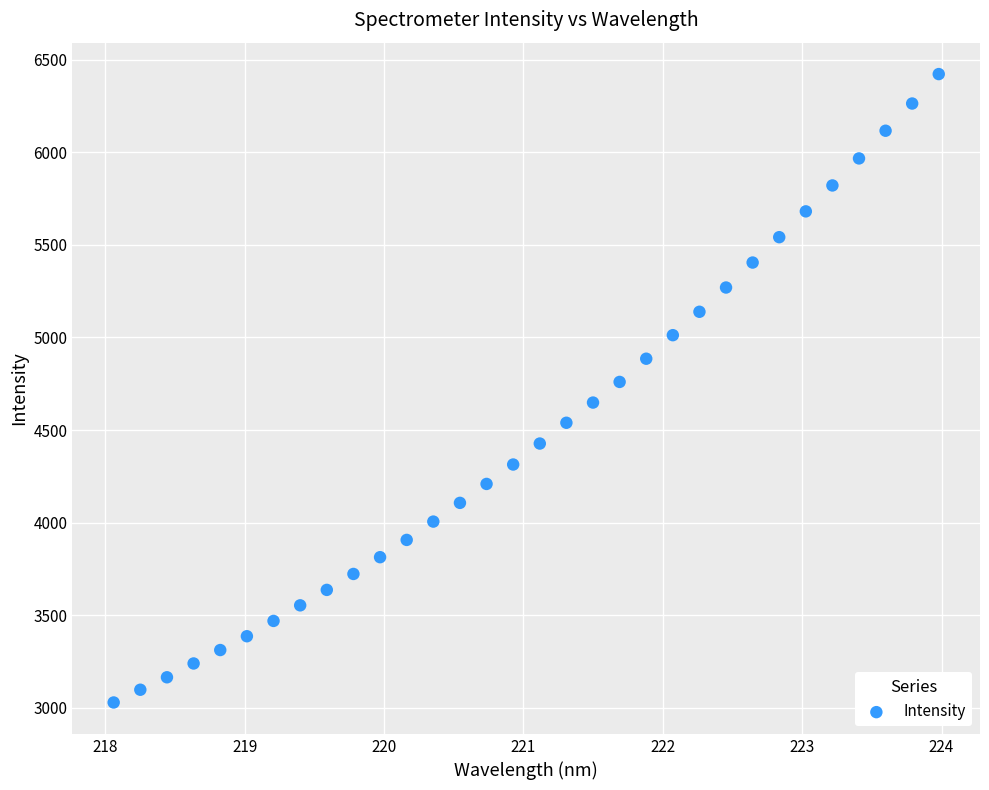

What is the range of Y values (max minus min)?

3391.9